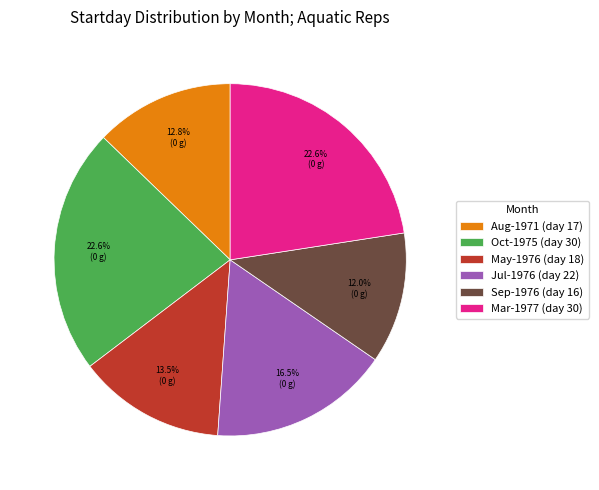

Does any single category account for the majority?

No